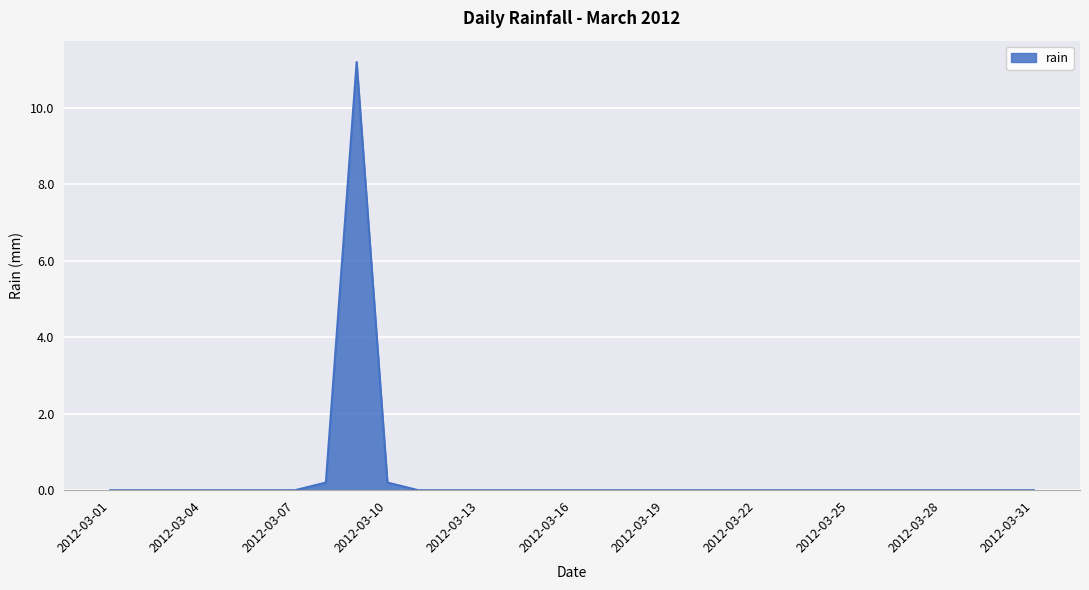

What is the maximum value shown in the chart?

11.2